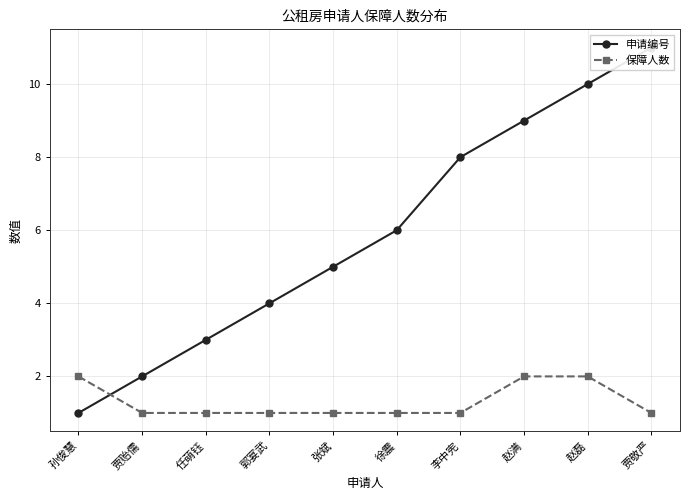

What is the spread (max minus min) of values at 任萌钰?

2